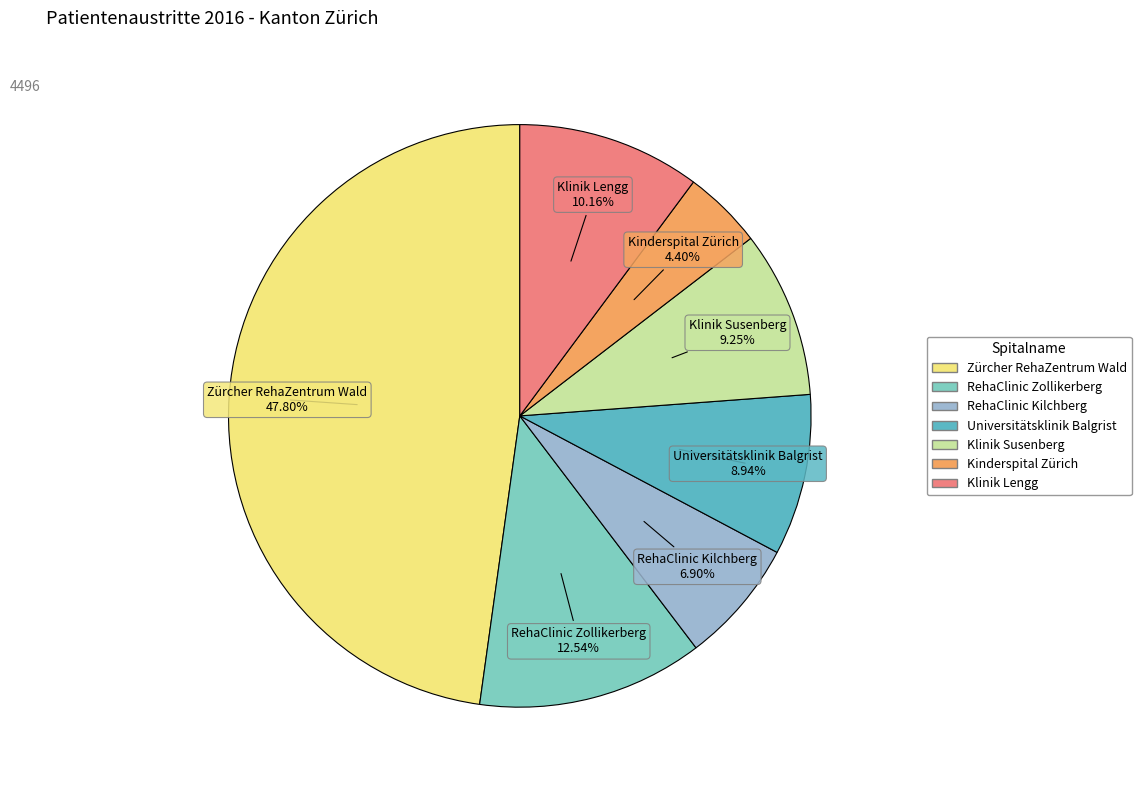

Approximately how many times larger is the value at Klinik Lengg compared to Universitätsklinik Balgrist?

1.1